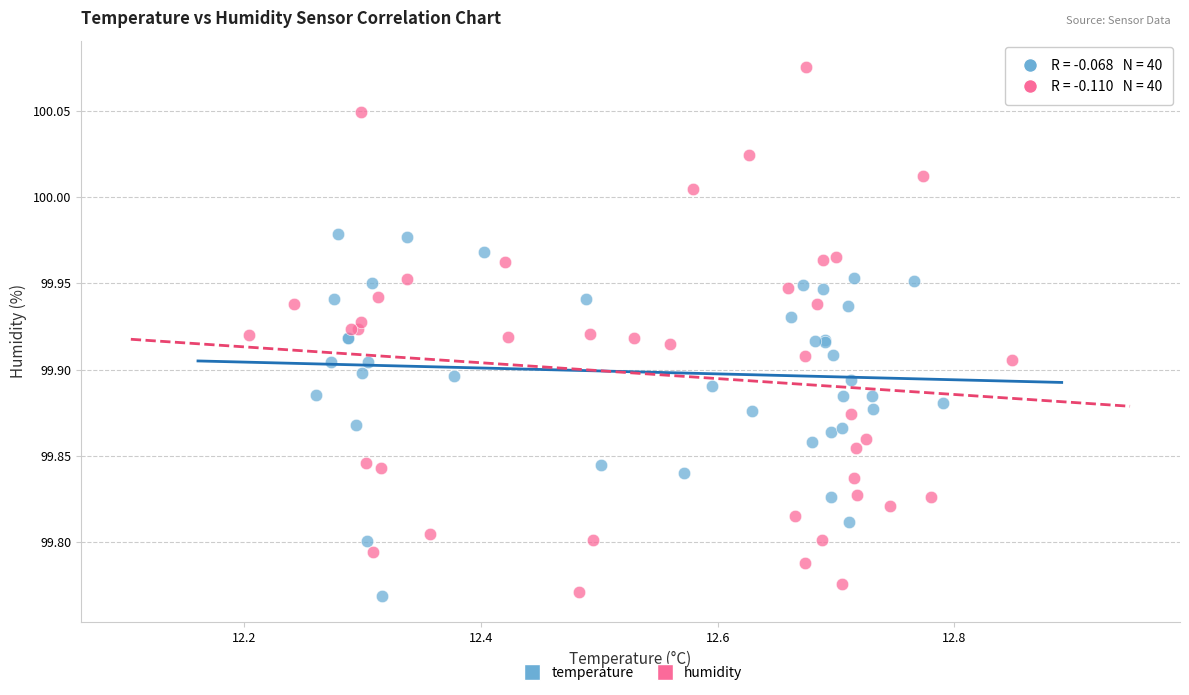

Which series reaches the maximum Y coordinate?

humidity